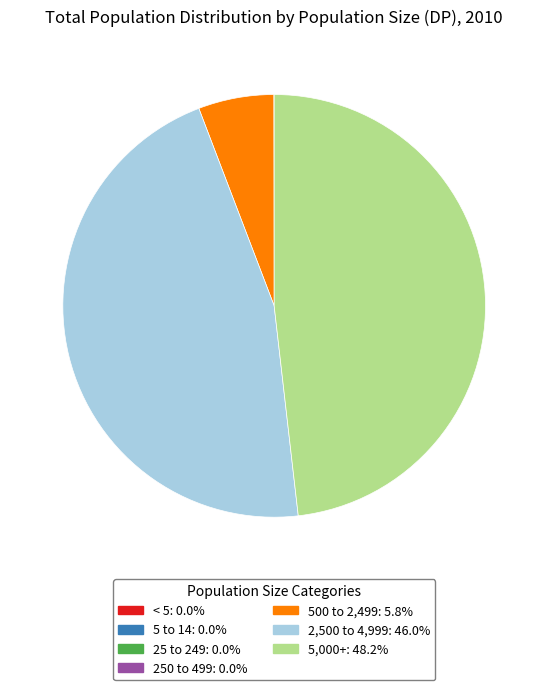

Is there any slice that represents more than half of the pie?

No